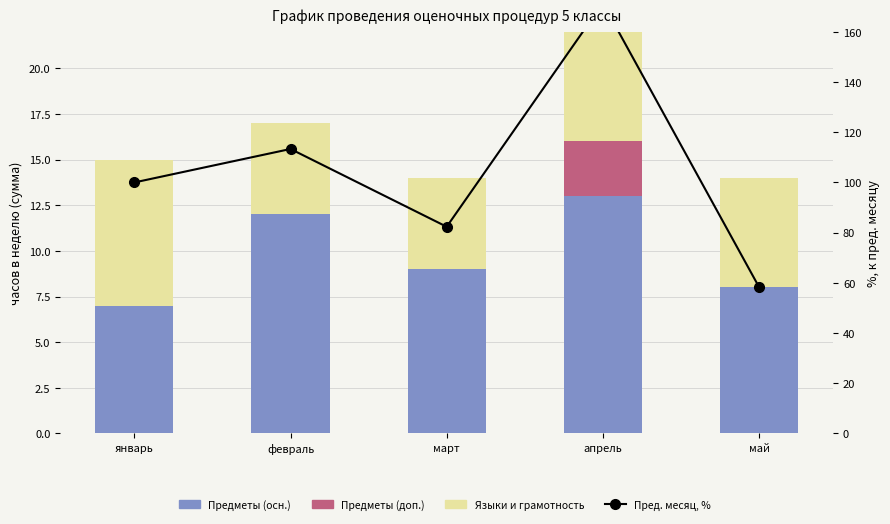

What is the difference between the Языки и грамотность values at февраль and апрель?

3.0